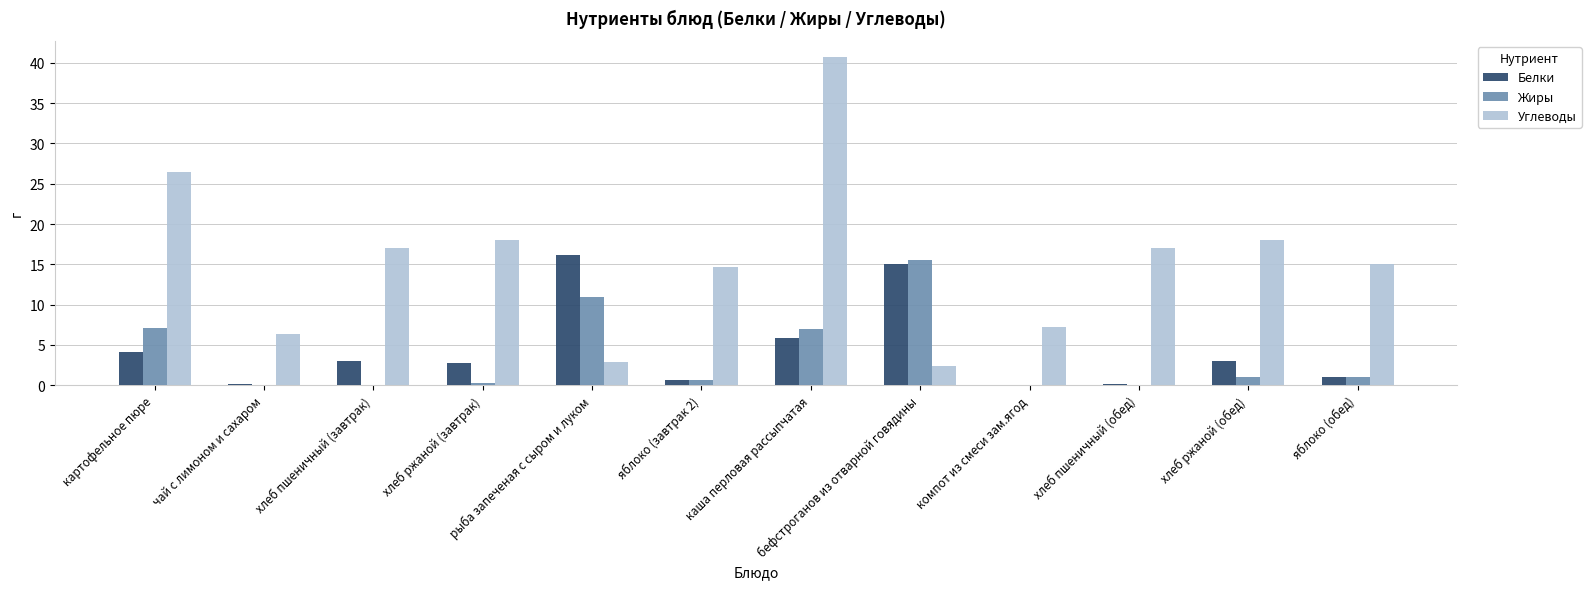

Is the value of Жиры at каша перловая рассыпчатая greater than the value of Углеводы at хлеб пшеничный (завтрак)?

No